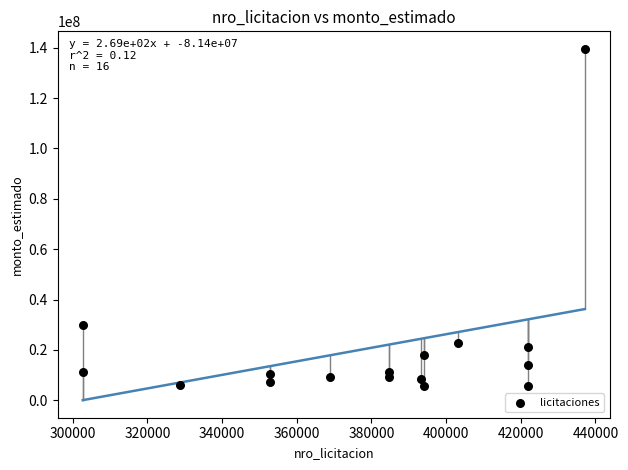

What Y value in the scatter plot is closest to 72642831?

30000000